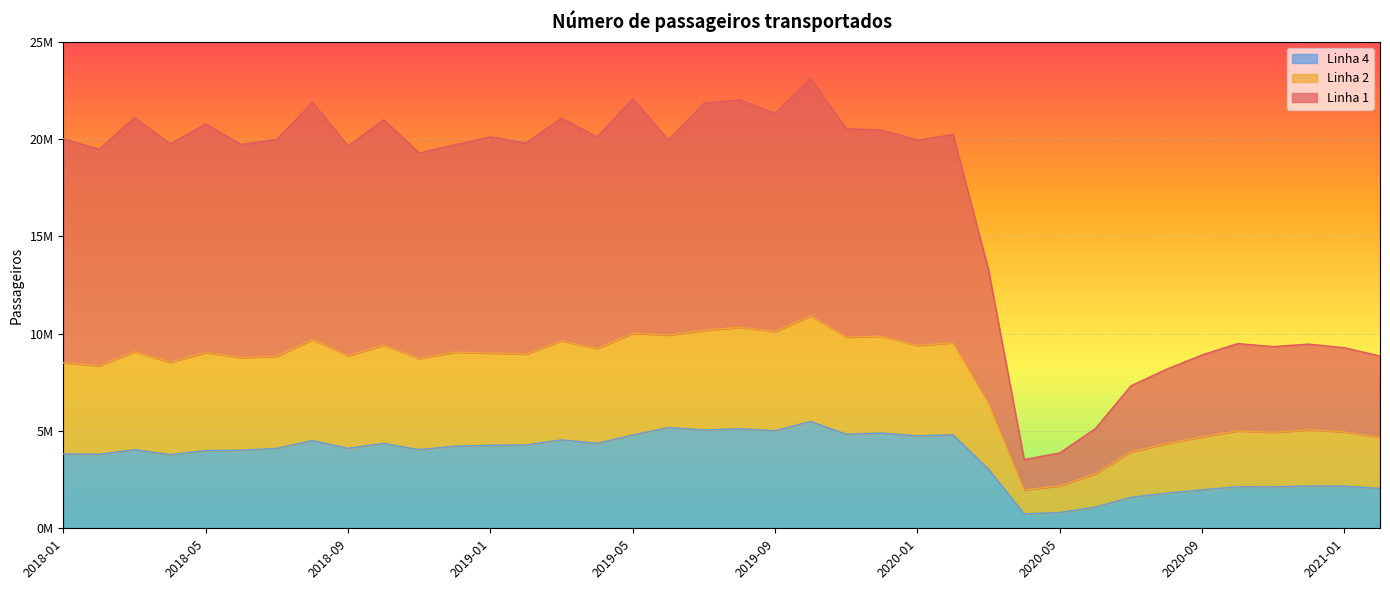

What is the lowest value of the Linha 4 series?

739974